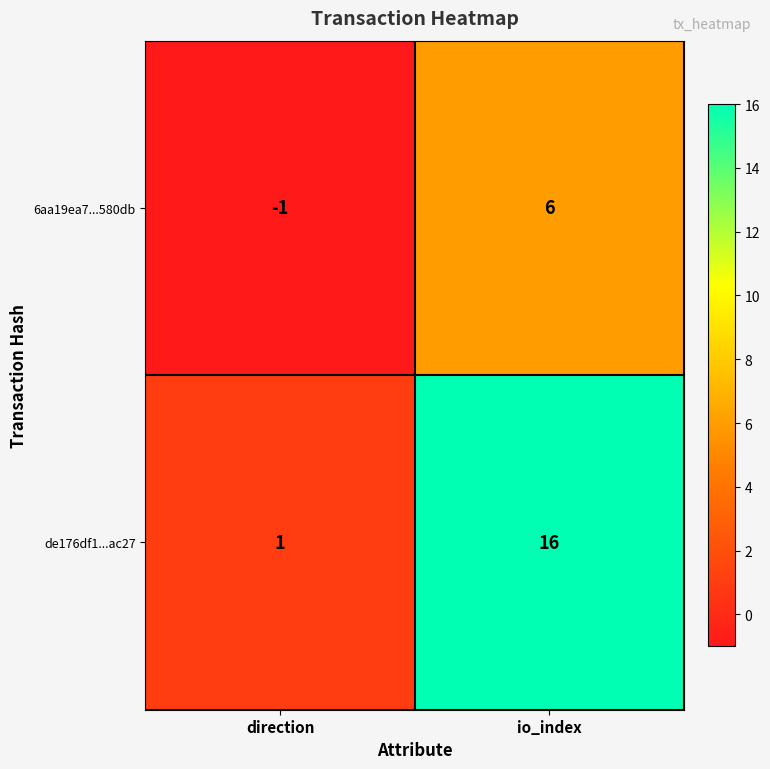

Count the number of data series in this chart.

2